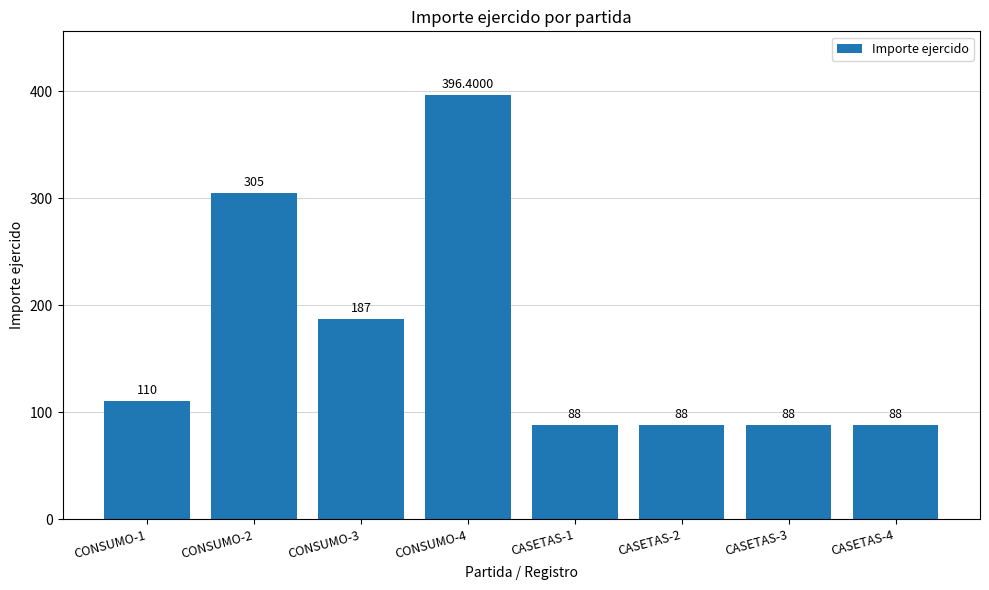

Which has a higher value, CONSUMO-3 or CASETAS-4?

CONSUMO-3